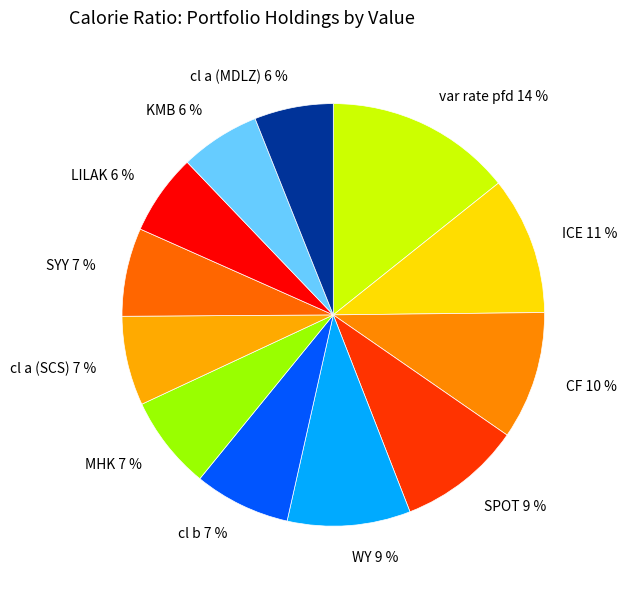

What percentage is the WY 9 % slice, to the nearest percent?

9%